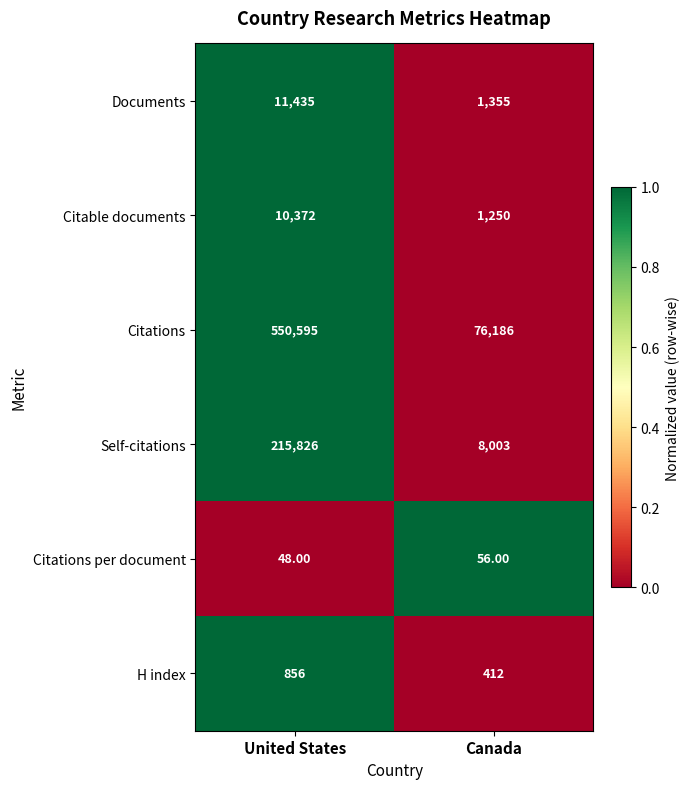

At which label does H index reach its peak?

United States